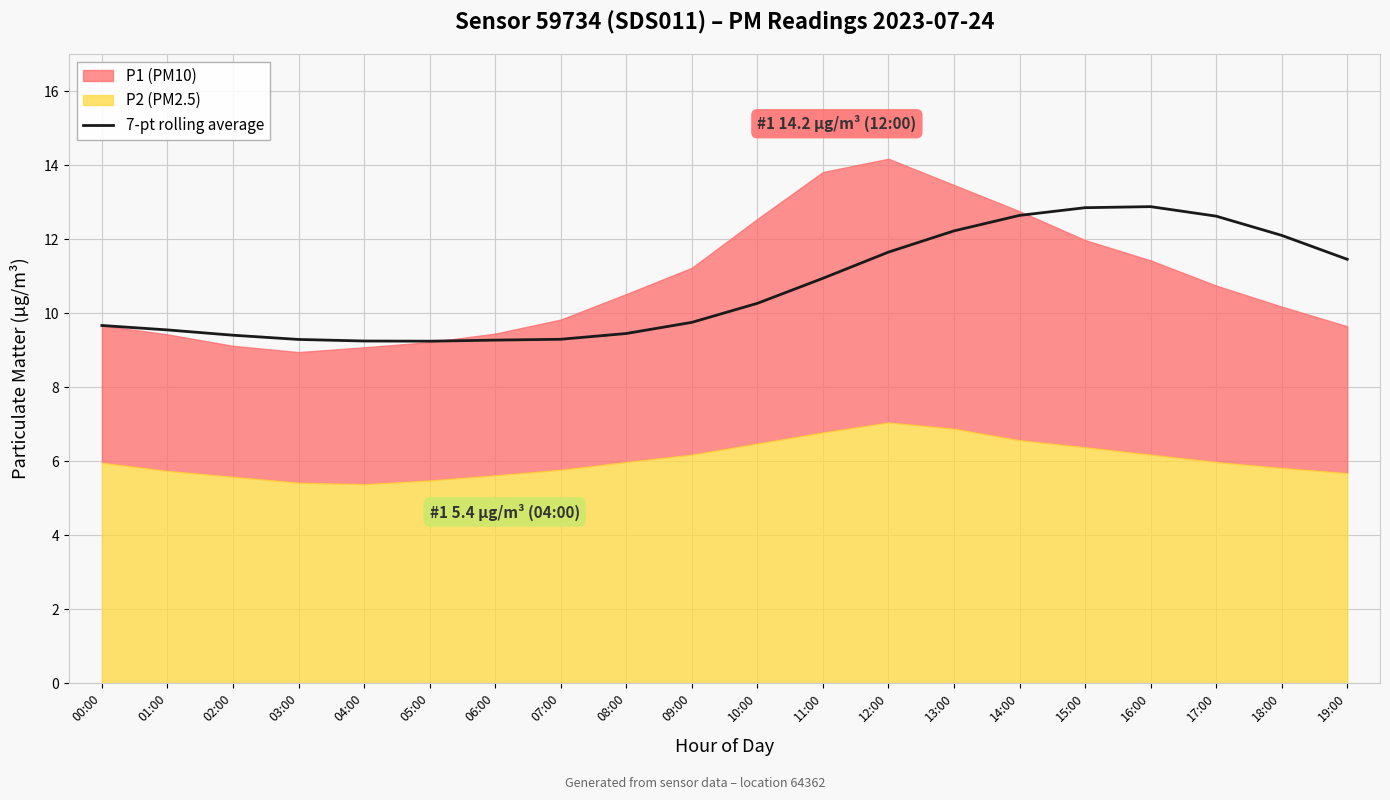

Reading left to right, extract all data points from this chart.

00:00=9.7	01:00=9.6	02:00=9.4	03:00=9.3	04:00=9.2	05:00=9.2	06:00=9.3	07:00=9.3	08:00=9.5	09:00=9.8	10:00=10.3	11:00=10.9	12:00=11.7	13:00=12.2	14:00=12.6	15:00=12.9	16:00=12.9	17:00=12.6	18:00=12.1	19:00=11.5